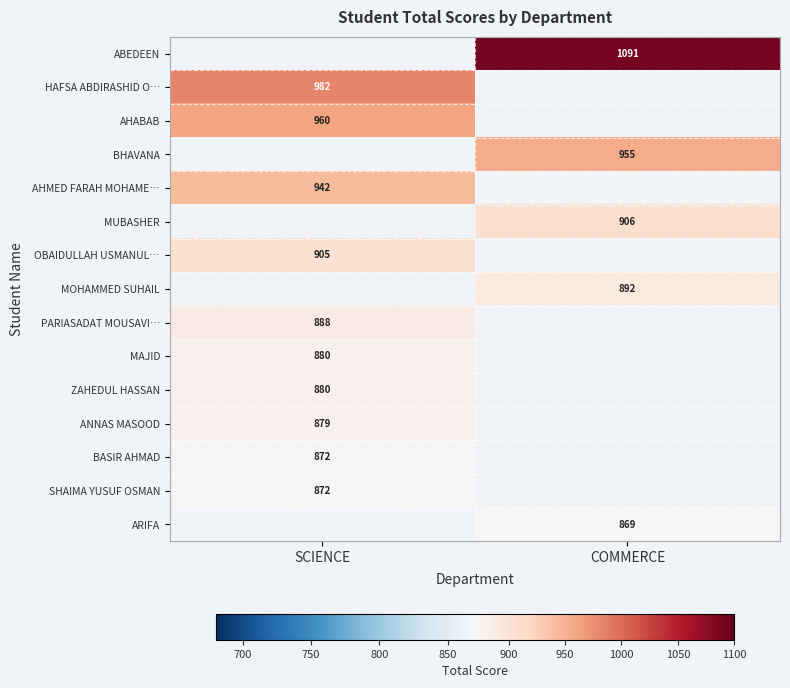

Is it true that BASIR AHMAD equals 872 at SCIENCE?

True